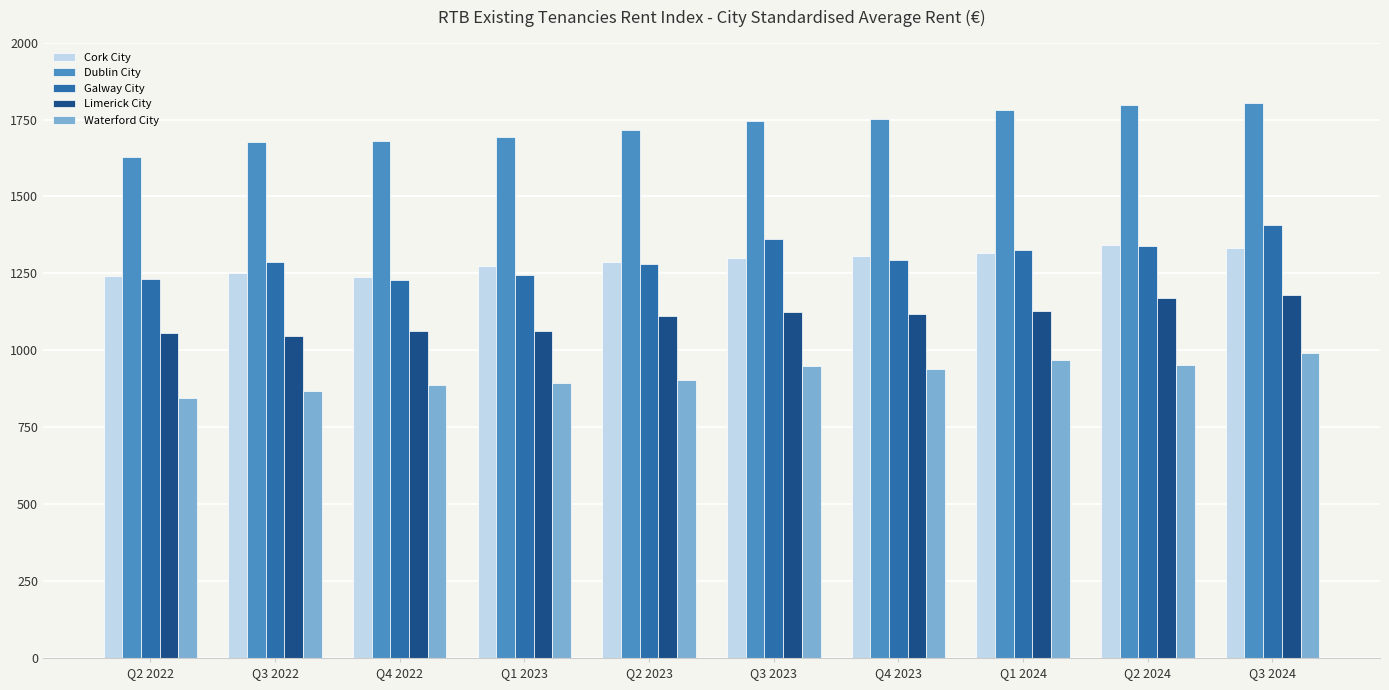

Is the value of Cork City at Q3 2023 greater than the value of Galway City at Q2 2023?

Yes